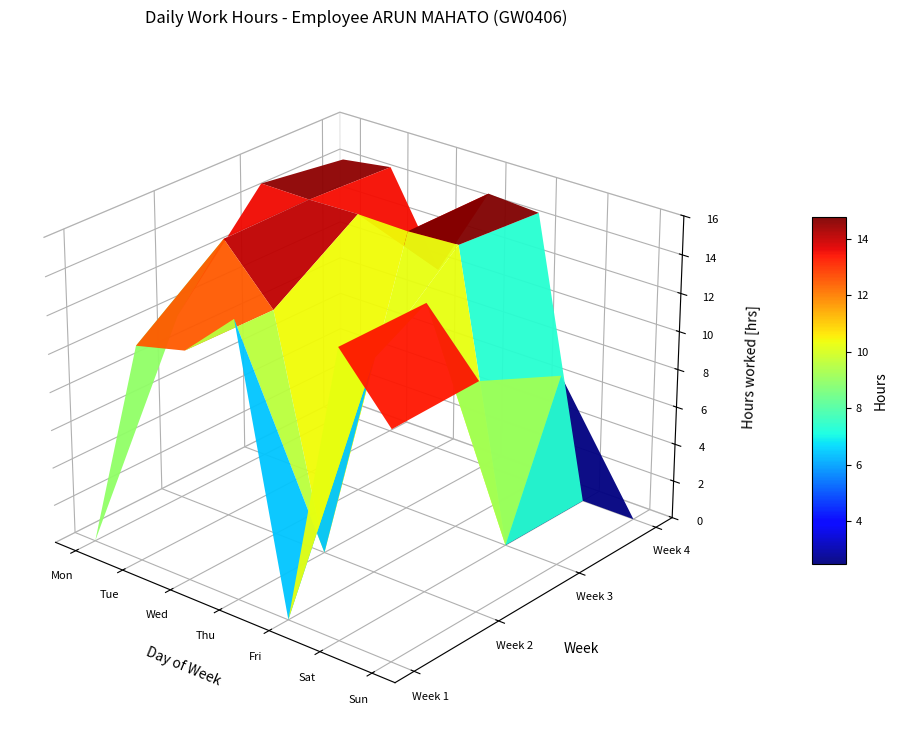

What is the difference between the 2 values at Thu and Mon?

9.8